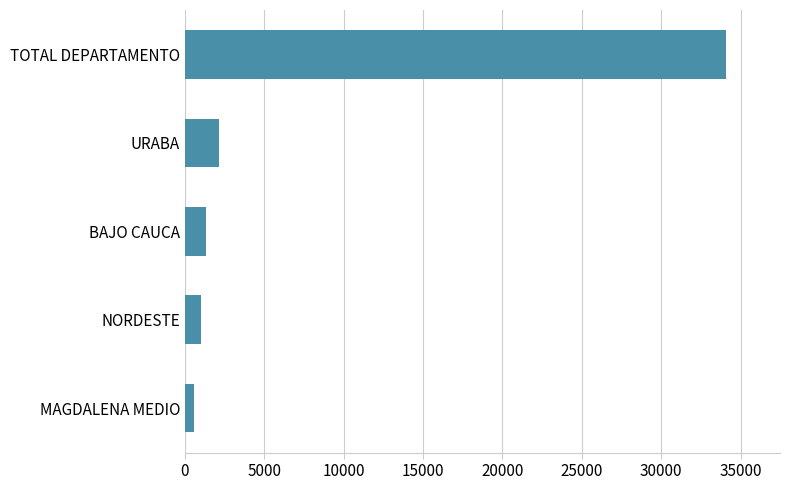

Reading bottom to top, transcribe all the data shown in this chart.

590	998	1325	2158	34075